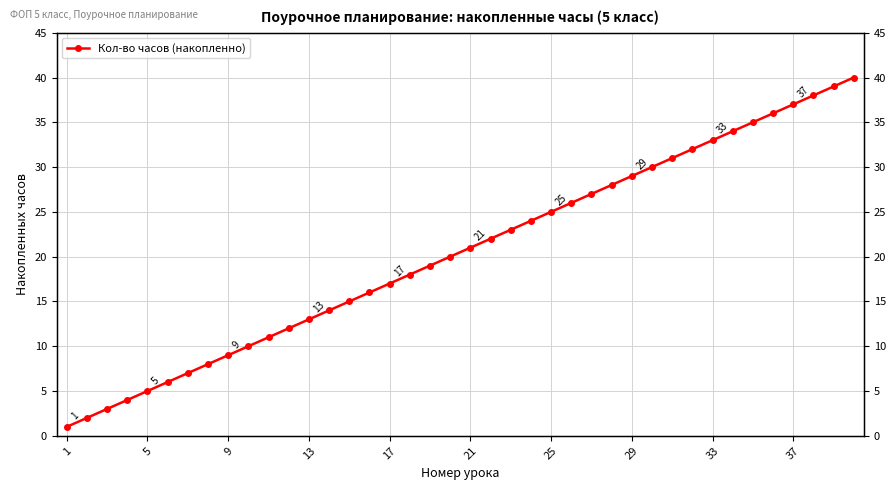

Approximately how many times larger is the value at 23 compared to 37?

0.6